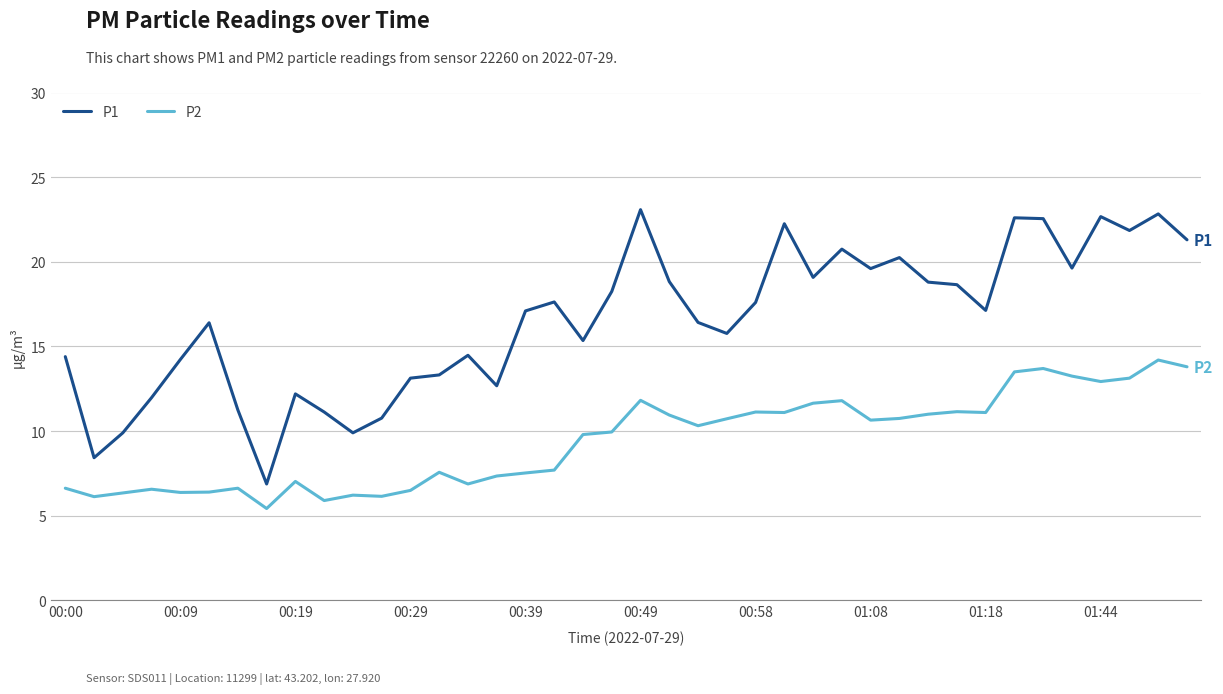

Rank the series by their average value, from highest to lowest.

P1, P2